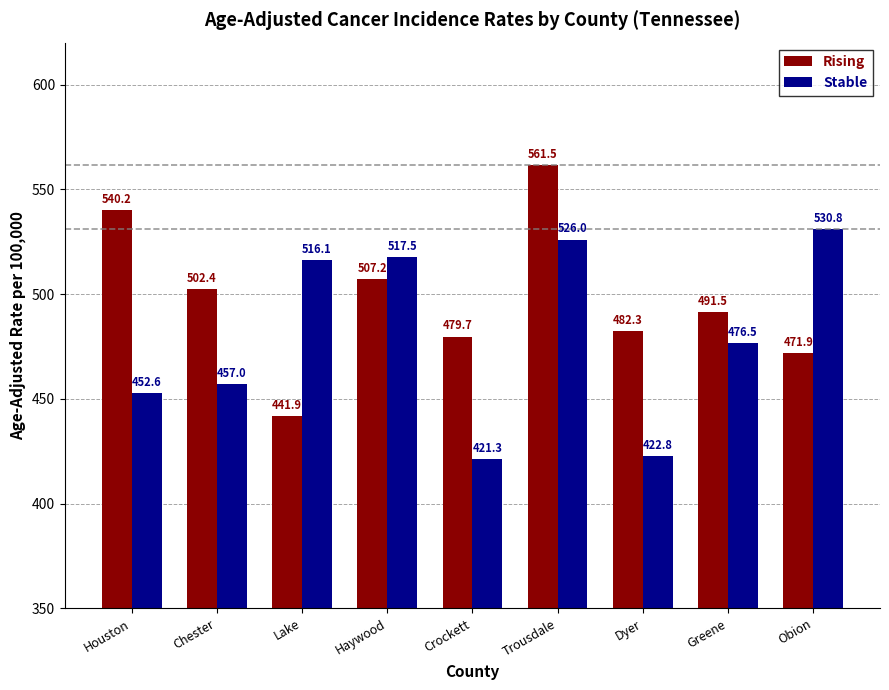

At which label does Rising reach its minimum?

Lake